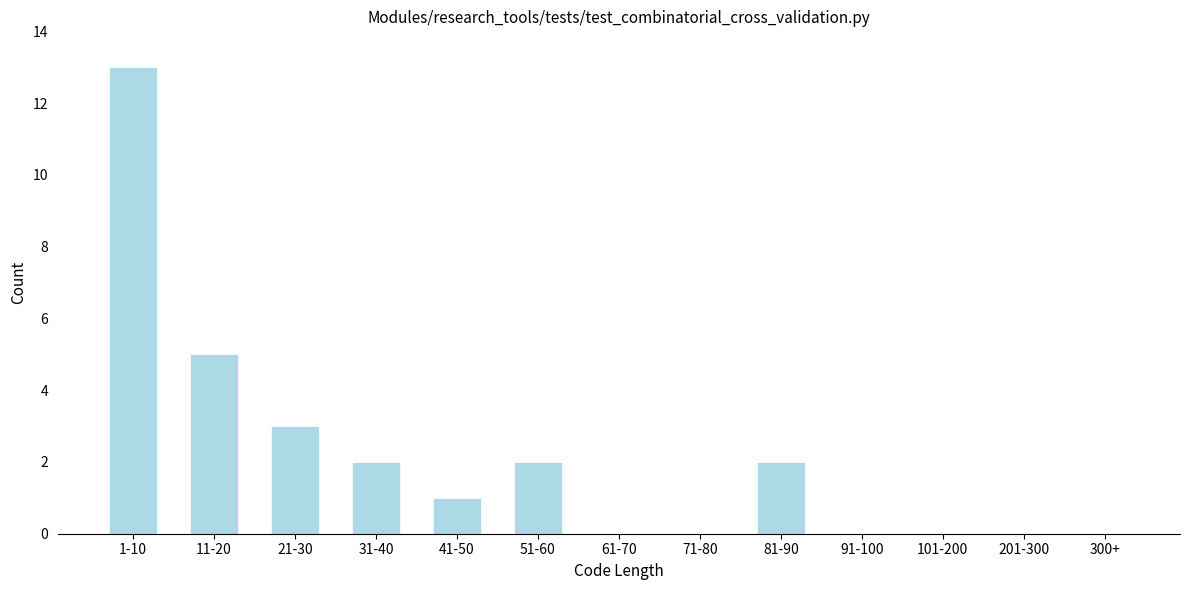

Reading left to right, what are all the values shown in this chart?

1-10=13	11-20=5	21-30=3	31-40=2	41-50=1	51-60=2	61-70=0	71-80=0	81-90=2	91-100=0	101-200=0	201-300=0	300+=0